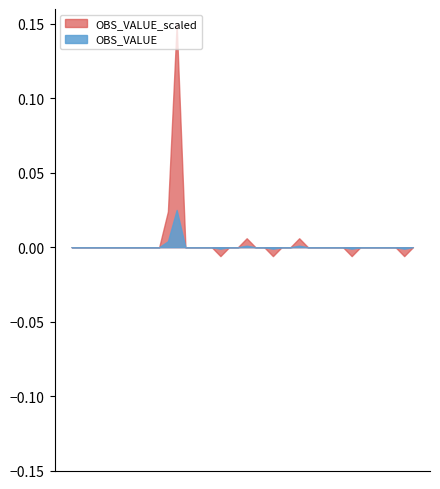

The value of OBS_VALUE_scaled at 2012-09 is -0.0. True or false?

True